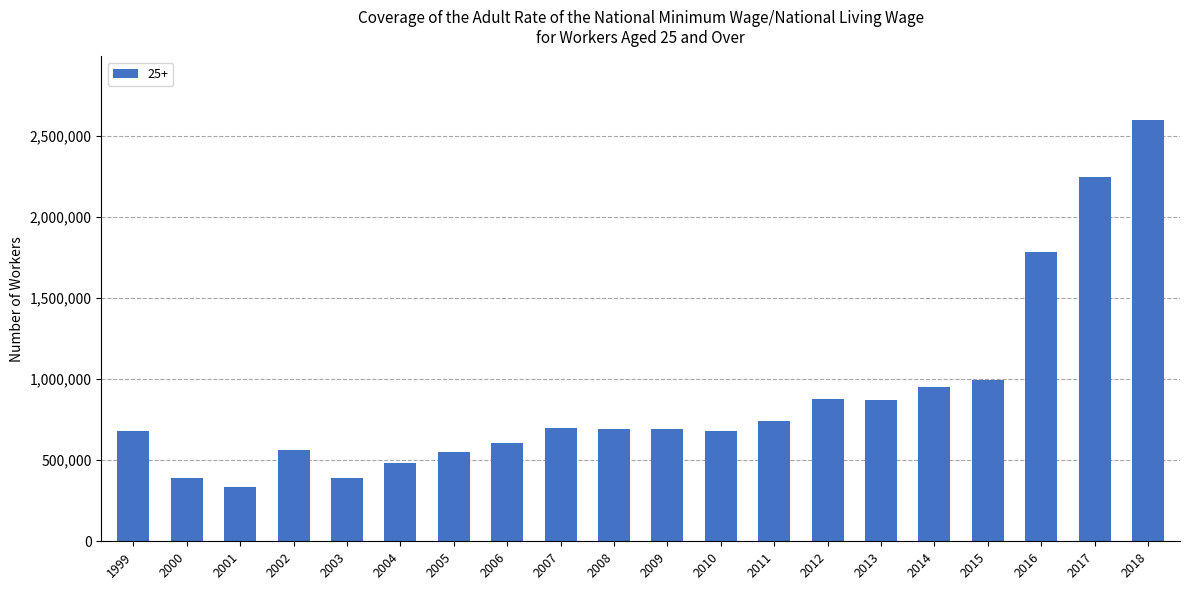

What is the value of the 7th bar from the left?

548000